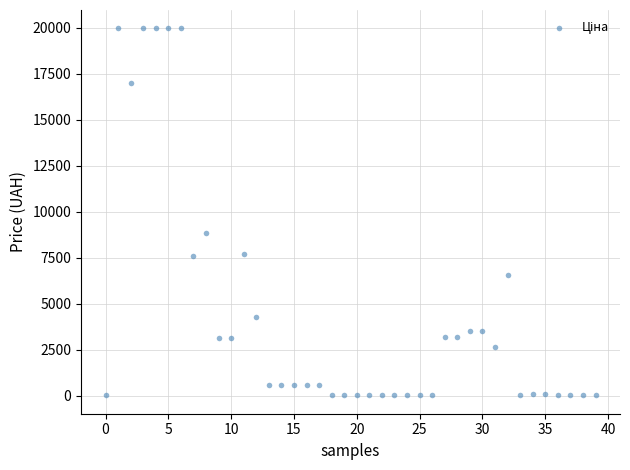

What Y value in the scatter plot is closest to 9990?

8856.7